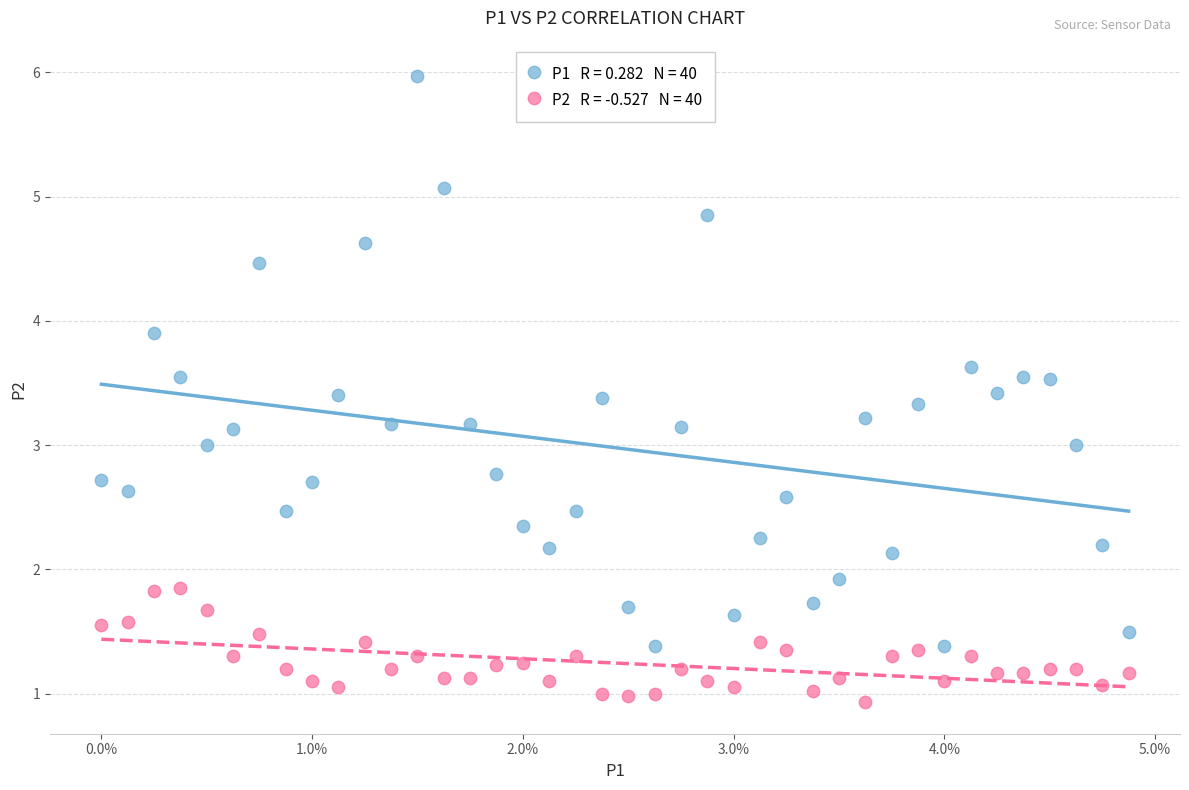

Across all data points, what is the range of Y values (max minus min)?

5.0